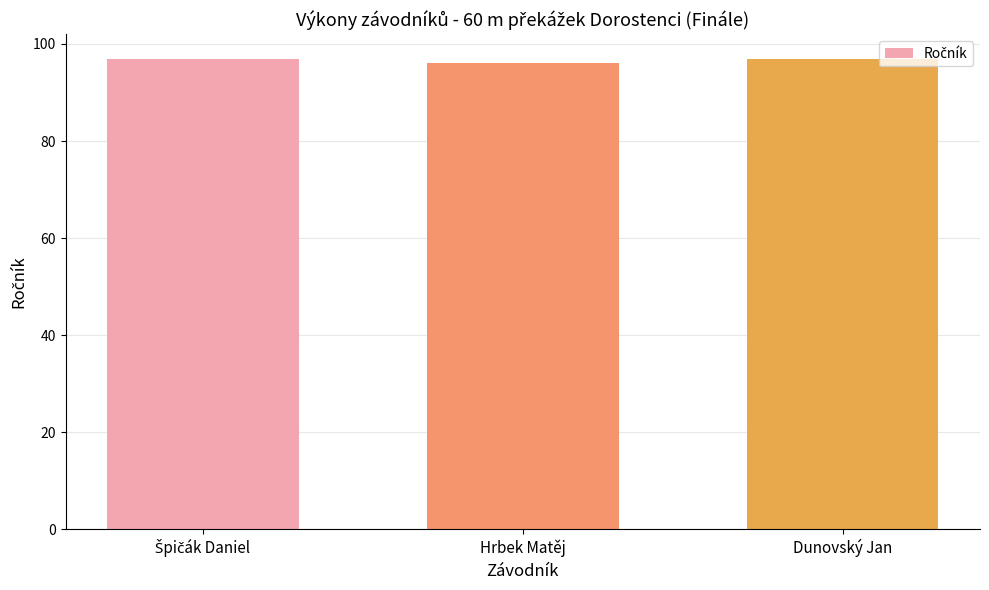

Approximately how many times larger is the value at Hrbek Matěj compared to Dunovský Jan?

1.0